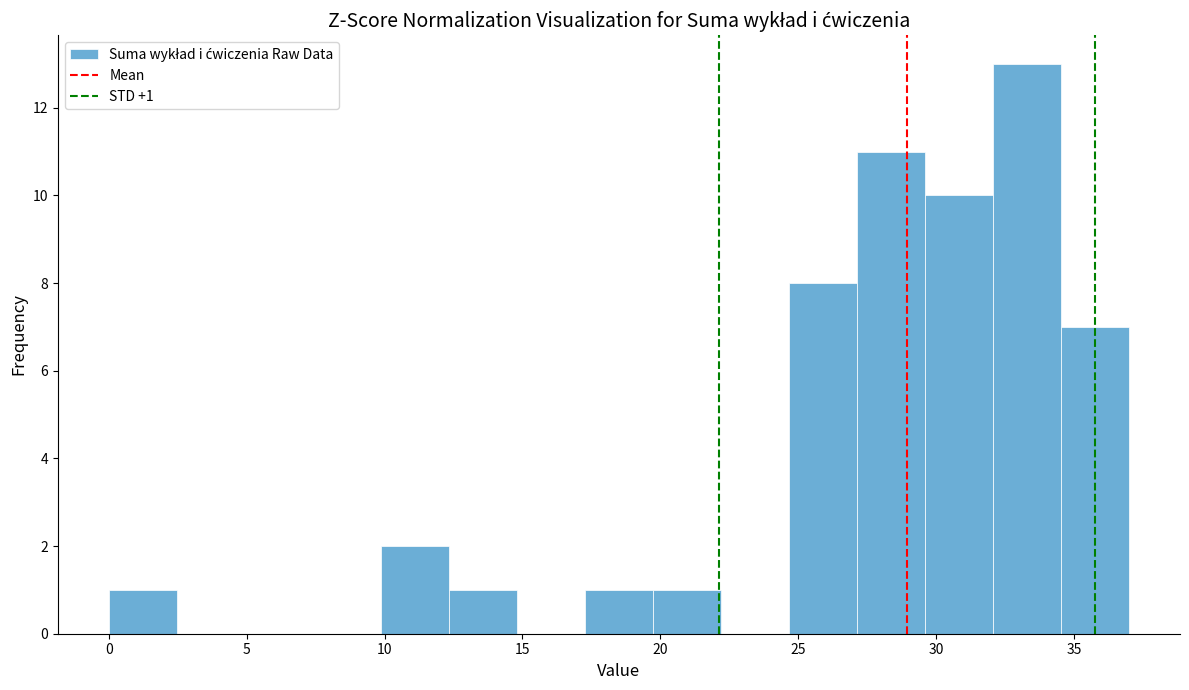

Which range on the x-axis has the tallest bar?

32.0 to 34.5